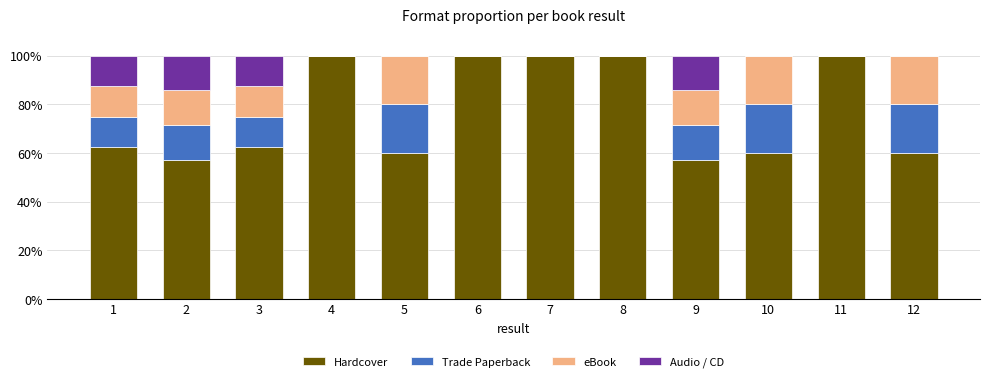

What is the sum of the Hardcover values at 11 and 3?

162.5